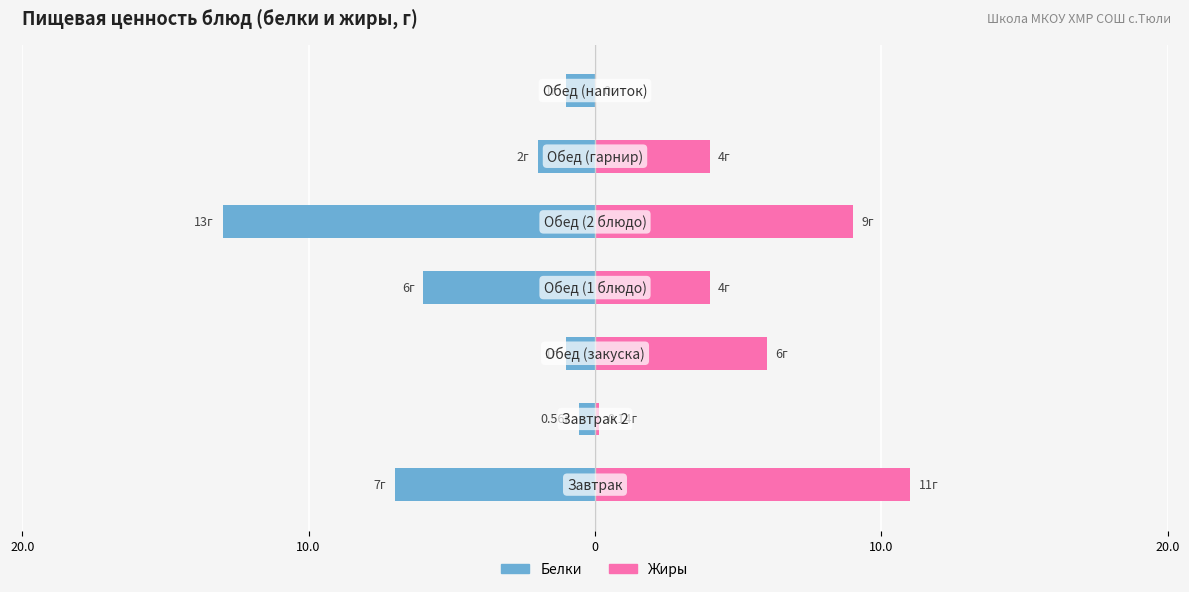

What is the minimum value shown in the chart?

-13.0